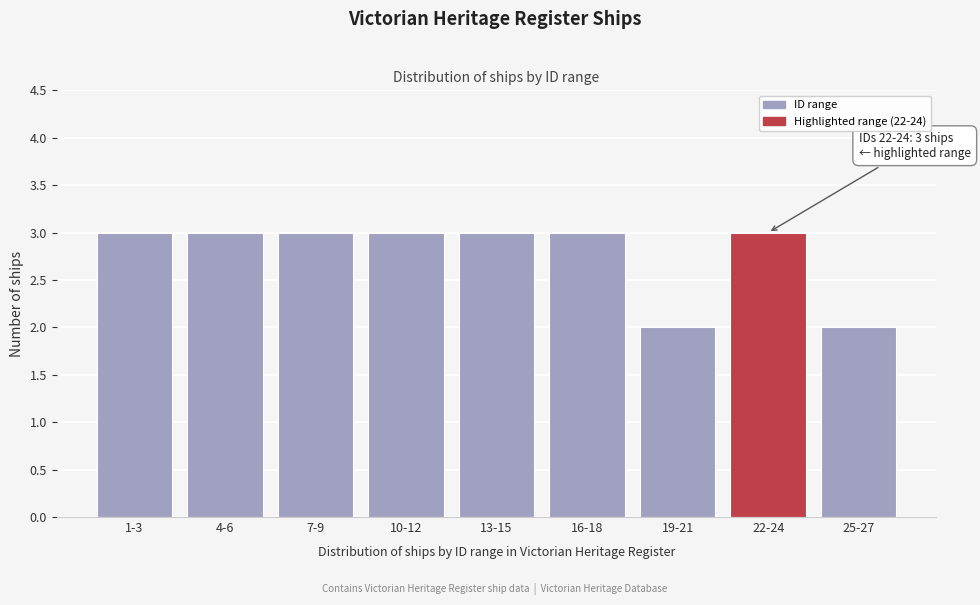

Reading left to right, what are all the values shown in this chart?

3	3	3	3	3	3	2	3	2